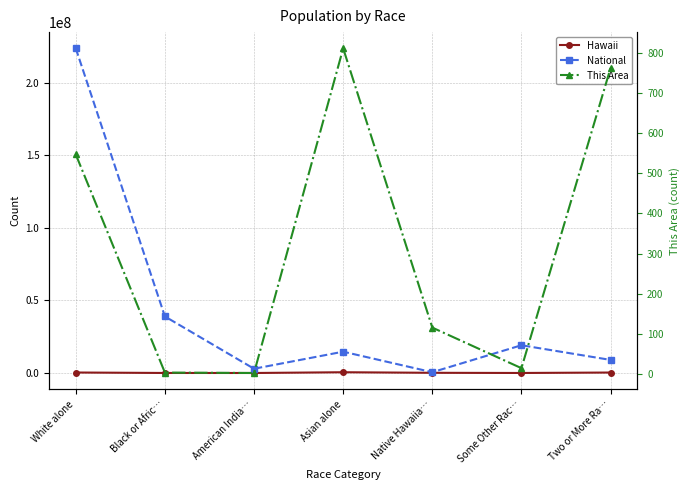

Between Two or More Ra… and Native Hawaiia…, which is larger?

Two or More Ra…